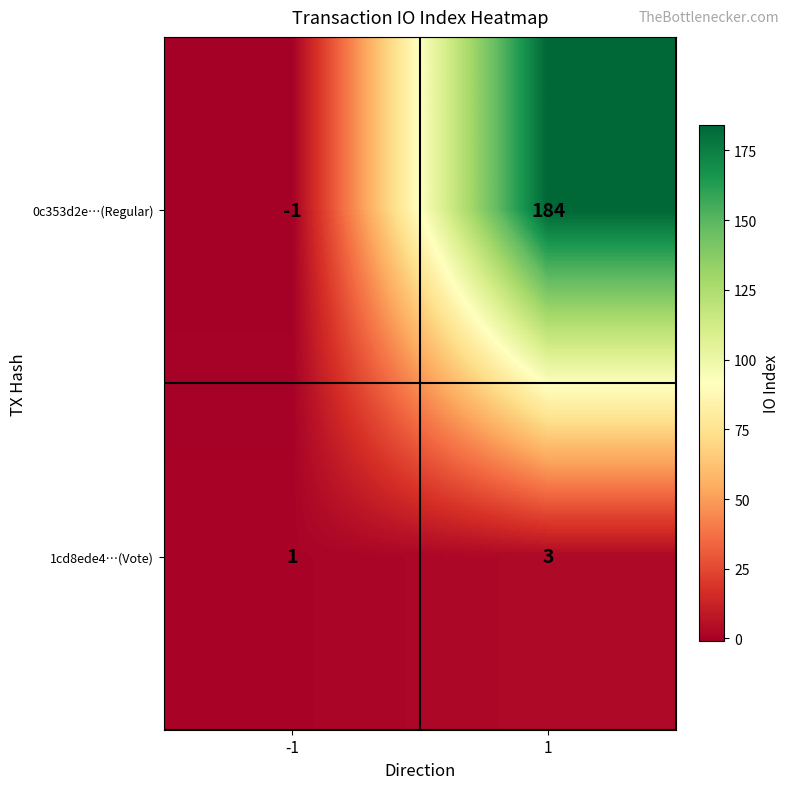

At which category does the chart reach its peak across all series?

1